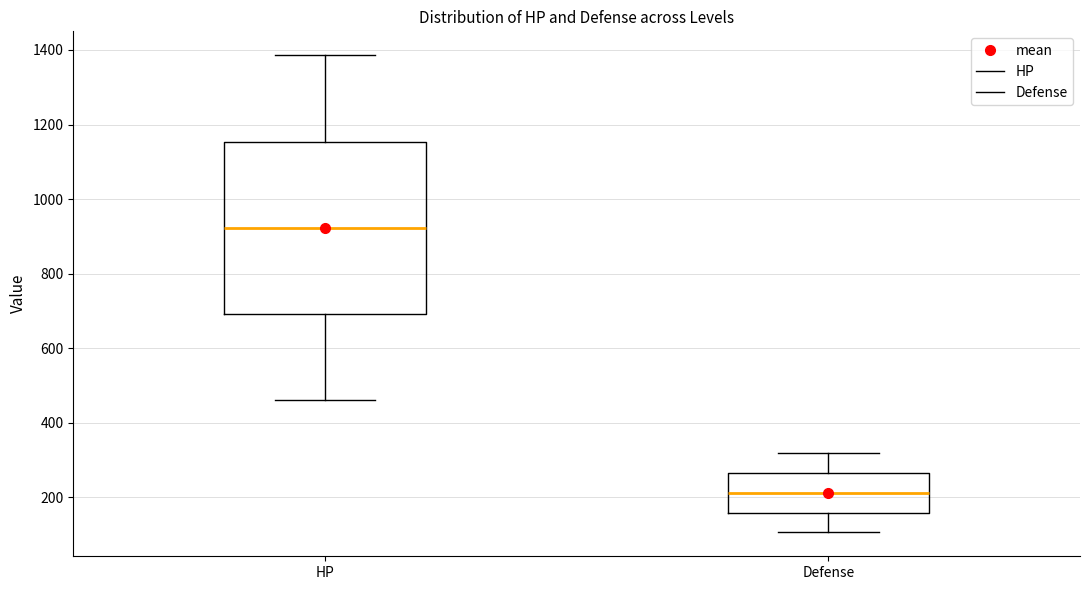

Which box is the tallest, from its lower edge to its upper edge?

HP